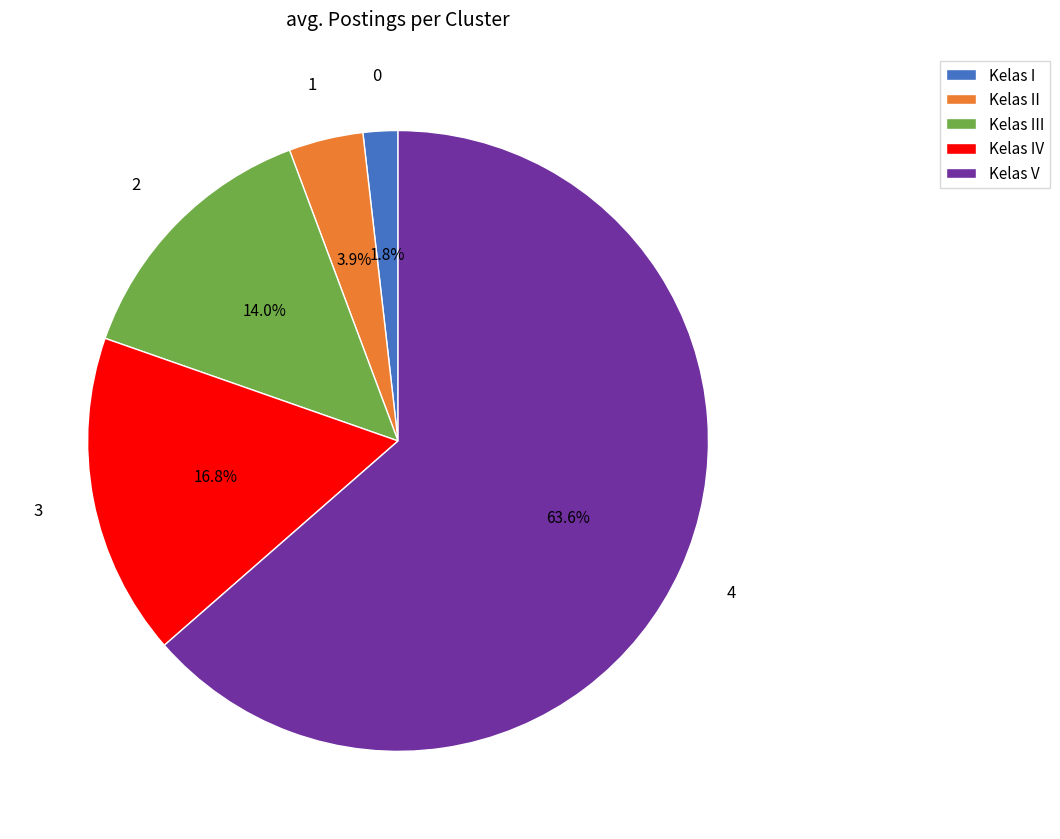

Is it true that Kelas II is 4% of the pie?

True